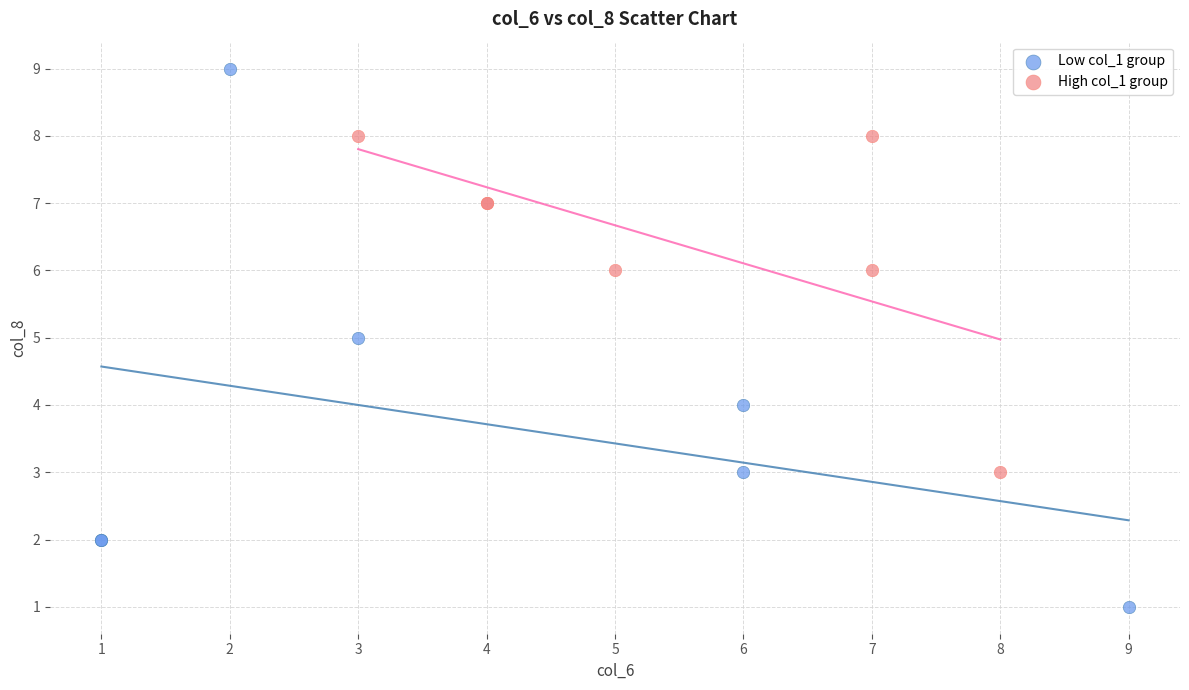

Which series contains the lowest Y value?

Low col_1 group